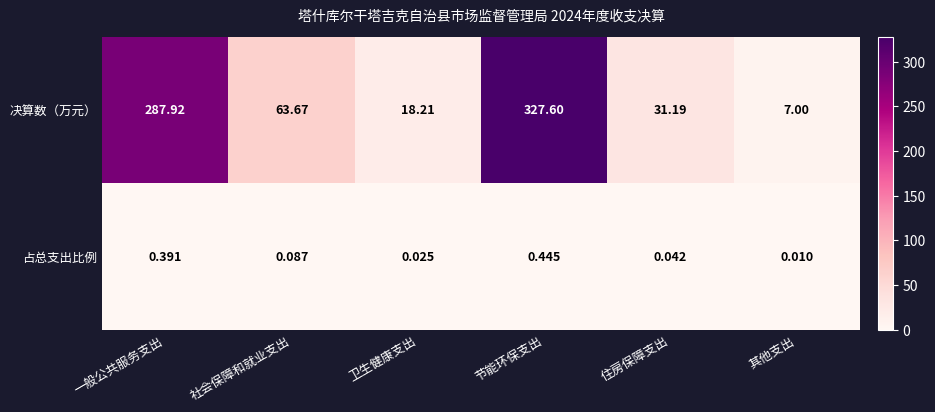

Rank the categories by 决算数（万元） value from highest to lowest.

节能环保支出, 一般公共服务支出, 社会保障和就业支出, 住房保障支出, 卫生健康支出, 其他支出